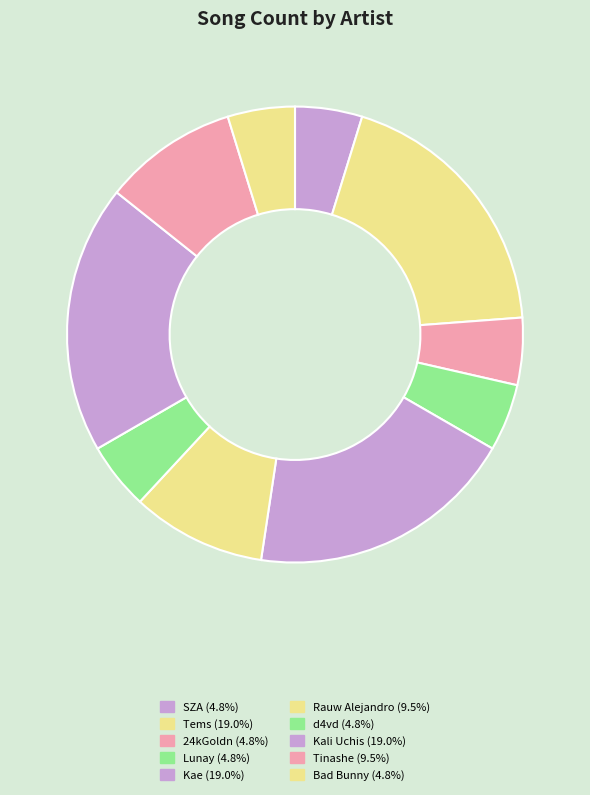

To the nearest percent, what portion does SZA represent?

5%